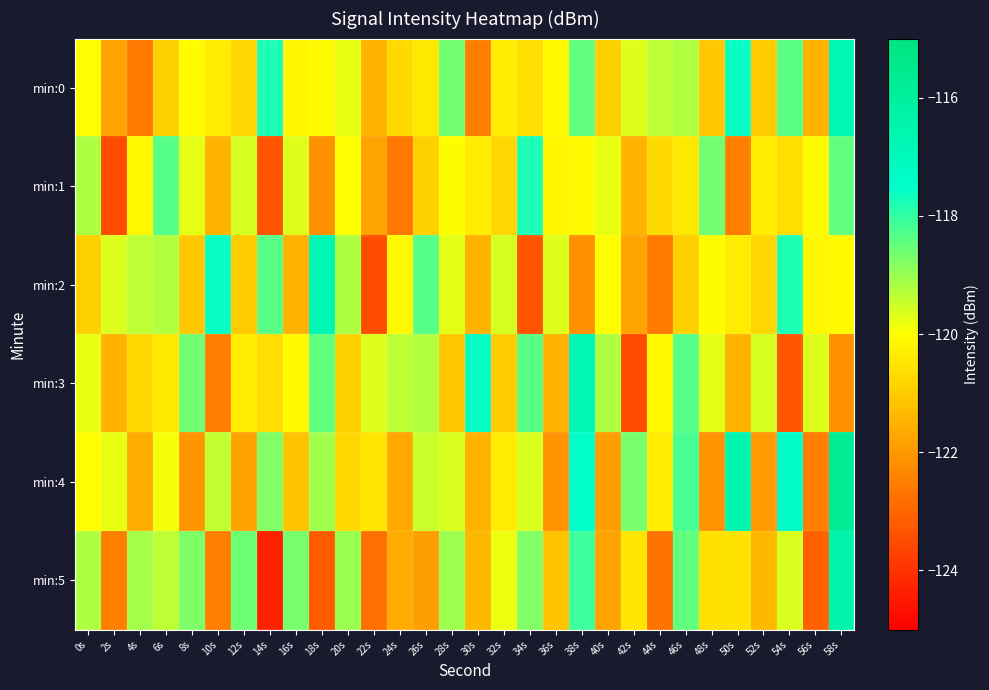

Reading left to right, extract all data points from this chart.

min:0: 0s=-120.0	2s=-121.8	4s=-122.6	6s=-120.9	8s=-120.0	10s=-120.4	12s=-120.8	14s=-117.8	16s=-120.2	18s=-120.1	20s=-119.8	22s=-121.5	24s=-120.7	26s=-120.5	28s=-118.6	30s=-122.5	32s=-120.4	34s=-120.6	36s=-120.1	38s=-118.5	40s=-120.9	42s=-119.7	44s=-119.4	46s=-119.2	48s=-121.1	50s=-117.6	52s=-121.0	54s=-118.4	56s=-121.5	58s=-116.7
min:1: 0s=-119.2	2s=-123.5	4s=-120.1	6s=-118.3	8s=-119.7	10s=-121.5	12s=-119.6	14s=-123.3	16s=-119.7	18s=-122.2	20s=-120.0	22s=-121.8	24s=-122.6	26s=-120.9	28s=-120.0	30s=-120.4	32s=-120.8	34s=-117.8	36s=-120.2	38s=-120.1	40s=-119.8	42s=-121.5	44s=-120.7	46s=-120.5	48s=-118.6	50s=-122.5	52s=-120.4	54s=-120.6	56s=-120.1	58s=-118.5
min:2: 0s=-120.9	2s=-119.7	4s=-119.4	6s=-119.2	8s=-121.1	10s=-117.6	12s=-121.0	14s=-118.4	16s=-121.5	18s=-116.7	20s=-119.2	22s=-123.5	24s=-120.1	26s=-118.3	28s=-119.7	30s=-121.5	32s=-119.6	34s=-123.3	36s=-119.7	38s=-122.2	40s=-120.0	42s=-121.8	44s=-122.6	46s=-120.9	48s=-120.0	50s=-120.4	52s=-120.8	54s=-117.8	56s=-120.2	58s=-120.1
min:3: 0s=-119.8	2s=-121.5	4s=-120.7	6s=-120.5	8s=-118.6	10s=-122.5	12s=-120.4	14s=-120.6	16s=-120.1	18s=-118.5	20s=-120.9	22s=-119.7	24s=-119.4	26s=-119.2	28s=-121.1	30s=-117.6	32s=-121.0	34s=-118.4	36s=-121.5	38s=-116.7	40s=-119.2	42s=-123.5	44s=-120.1	46s=-118.3	48s=-119.7	50s=-121.5	52s=-119.6	54s=-123.3	56s=-119.7	58s=-122.2
min:4: 0s=-120.0	2s=-119.8	4s=-121.6	6s=-119.9	8s=-122.0	10s=-119.4	12s=-121.8	14s=-118.8	16s=-121.2	18s=-119.1	20s=-120.8	22s=-120.5	24s=-121.7	26s=-119.5	28s=-119.6	30s=-121.5	32s=-120.4	34s=-119.6	36s=-122.1	38s=-117.5	40s=-121.9	42s=-118.7	44s=-120.4	46s=-118.2	48s=-122.1	50s=-116.6	52s=-122.0	54s=-117.4	56s=-122.5	58s=-115.7
min:5: 0s=-119.2	2s=-122.5	4s=-119.1	6s=-119.3	8s=-118.7	10s=-122.5	12s=-118.6	14s=-124.3	16s=-118.7	18s=-123.2	20s=-119.0	22s=-122.8	24s=-121.6	26s=-121.9	28s=-119.0	30s=-121.4	32s=-119.8	34s=-118.8	36s=-121.2	38s=-118.1	40s=-121.8	42s=-120.5	44s=-122.7	46s=-118.5	48s=-120.6	50s=-120.5	52s=-121.4	54s=-119.6	56s=-123.1	58s=-116.5